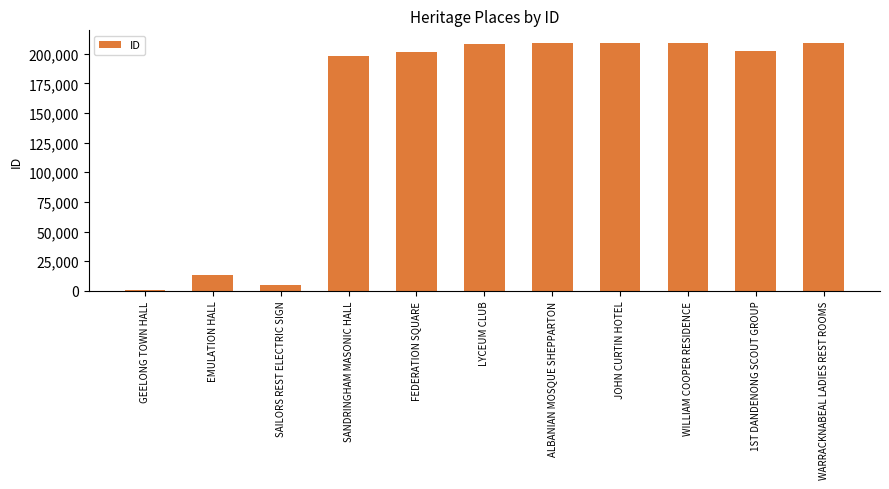

The chart shows a value of 118178 at ALBANIAN MOSQUE SHEPPARTON. True or false?

False